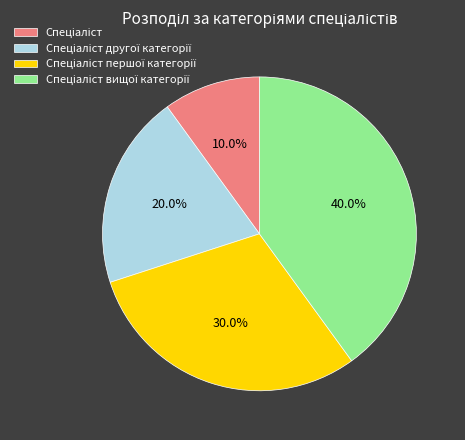

Does Спеціаліст вищої категорії account for over 50% of the chart?

No